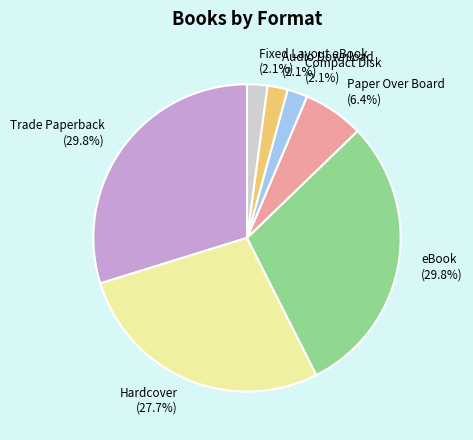

What is the ratio of the value at Paper Over Board to the value at eBook?

0.2